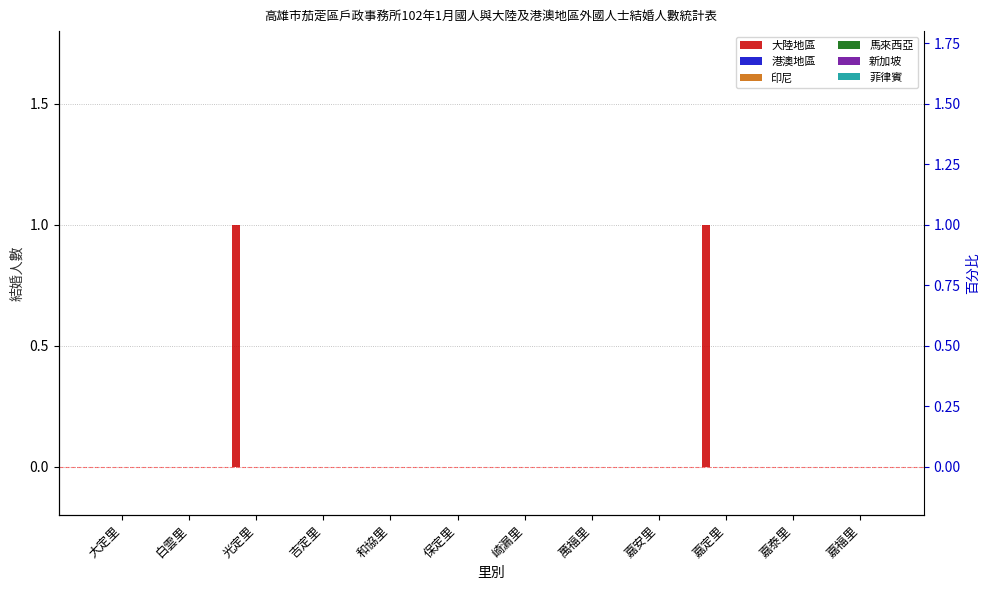

Between 嘉福里 and 白雲里, which is larger?

嘉福里